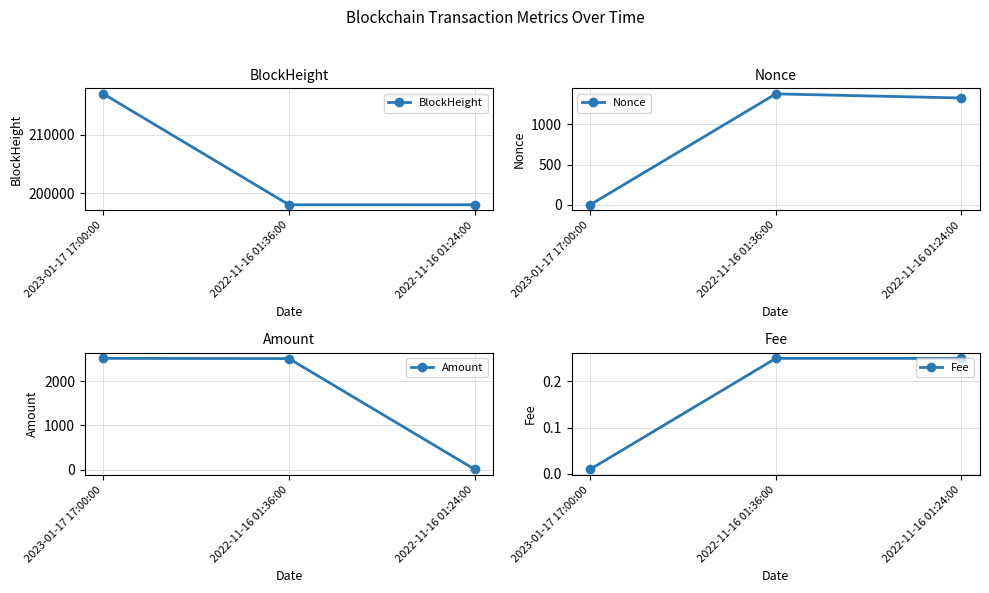

What is the spread (max minus min) of values at 2022-11-16 01:24:00?

198036.8